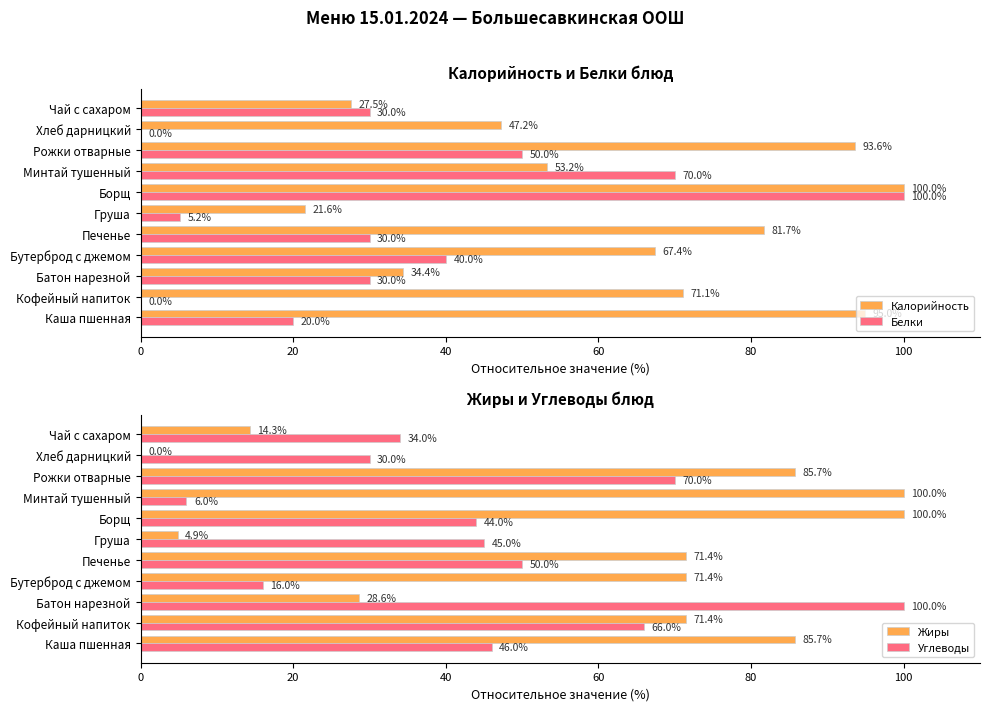

What is the value of the Углеводы bar at the 9th from the left?

70.0